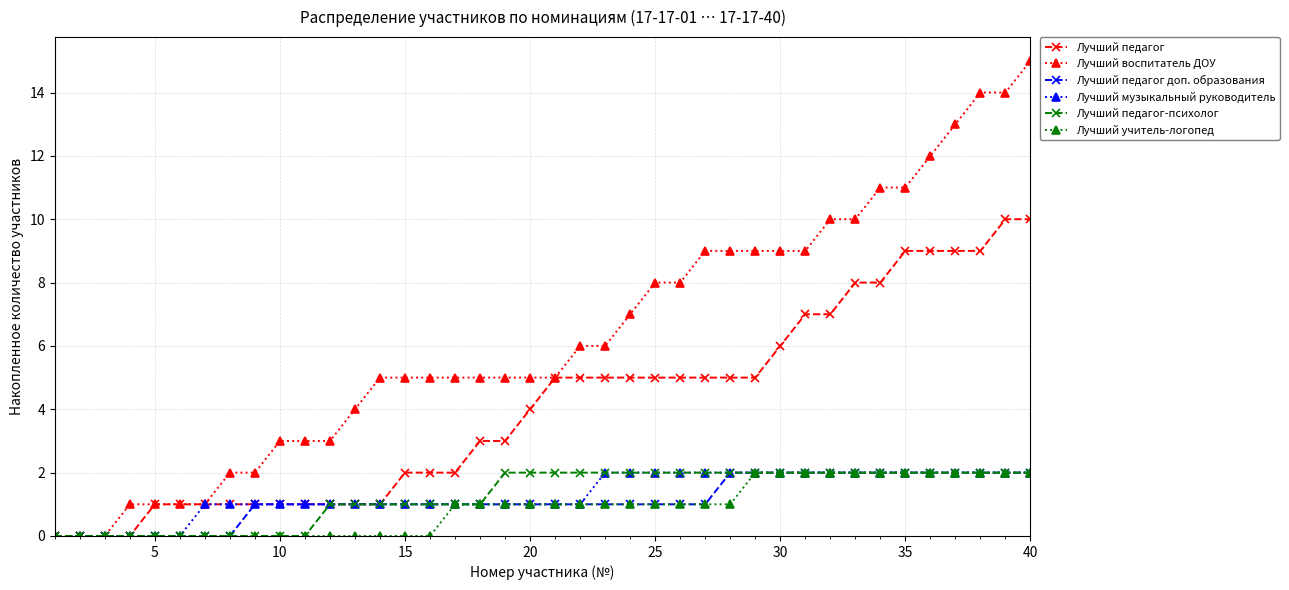

Which series has the widest spread of values?

Лучший воспитатель ДОУ